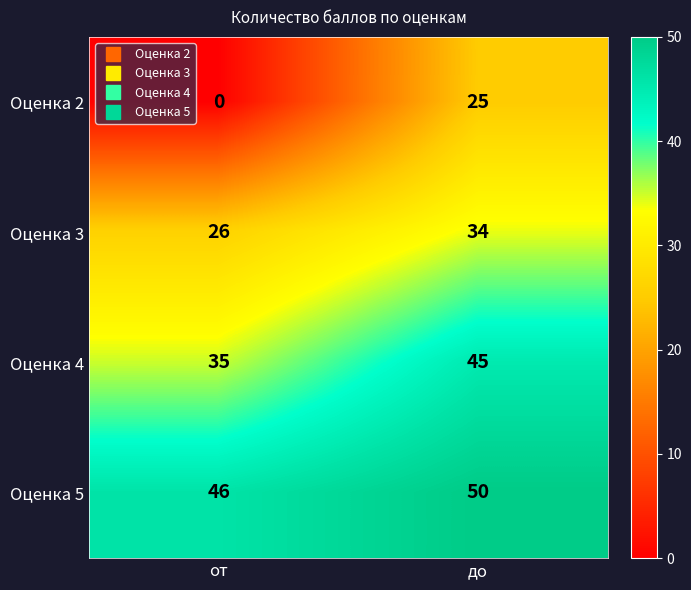

Reading left to right, what are all the values shown in this chart?

Оценка 2: от=0	до=25
Оценка 3: от=26	до=34
Оценка 4: от=35	до=45
Оценка 5: от=46	до=50